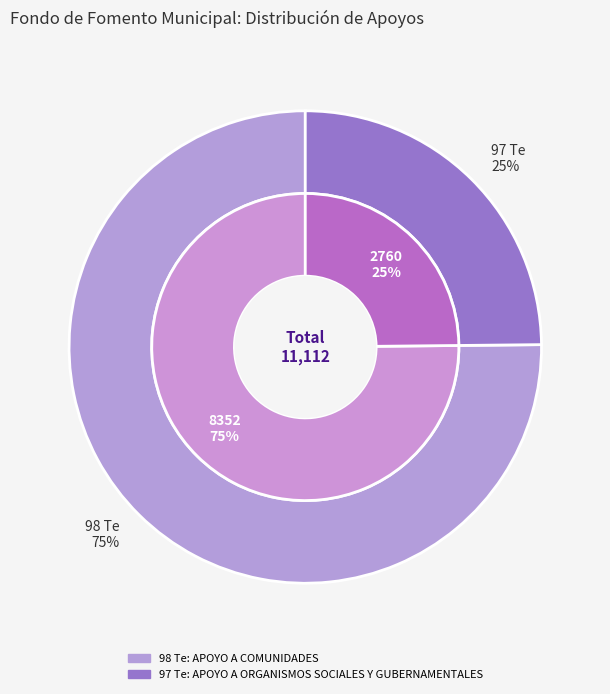

True or false: 98 Te accounts for 68% of the total.

False